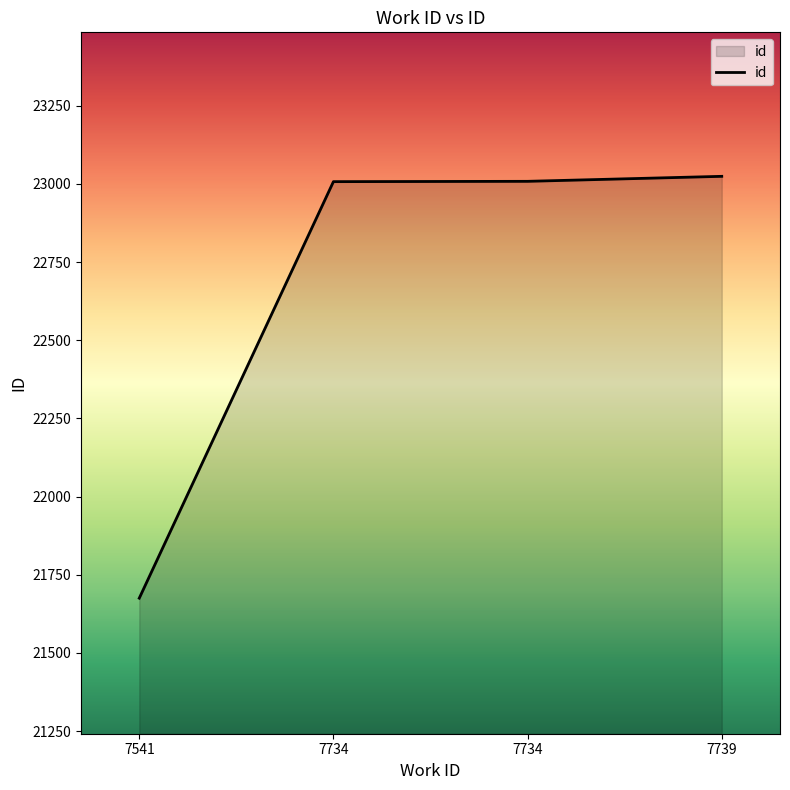

What is the difference between the second highest and minimum values?

1333